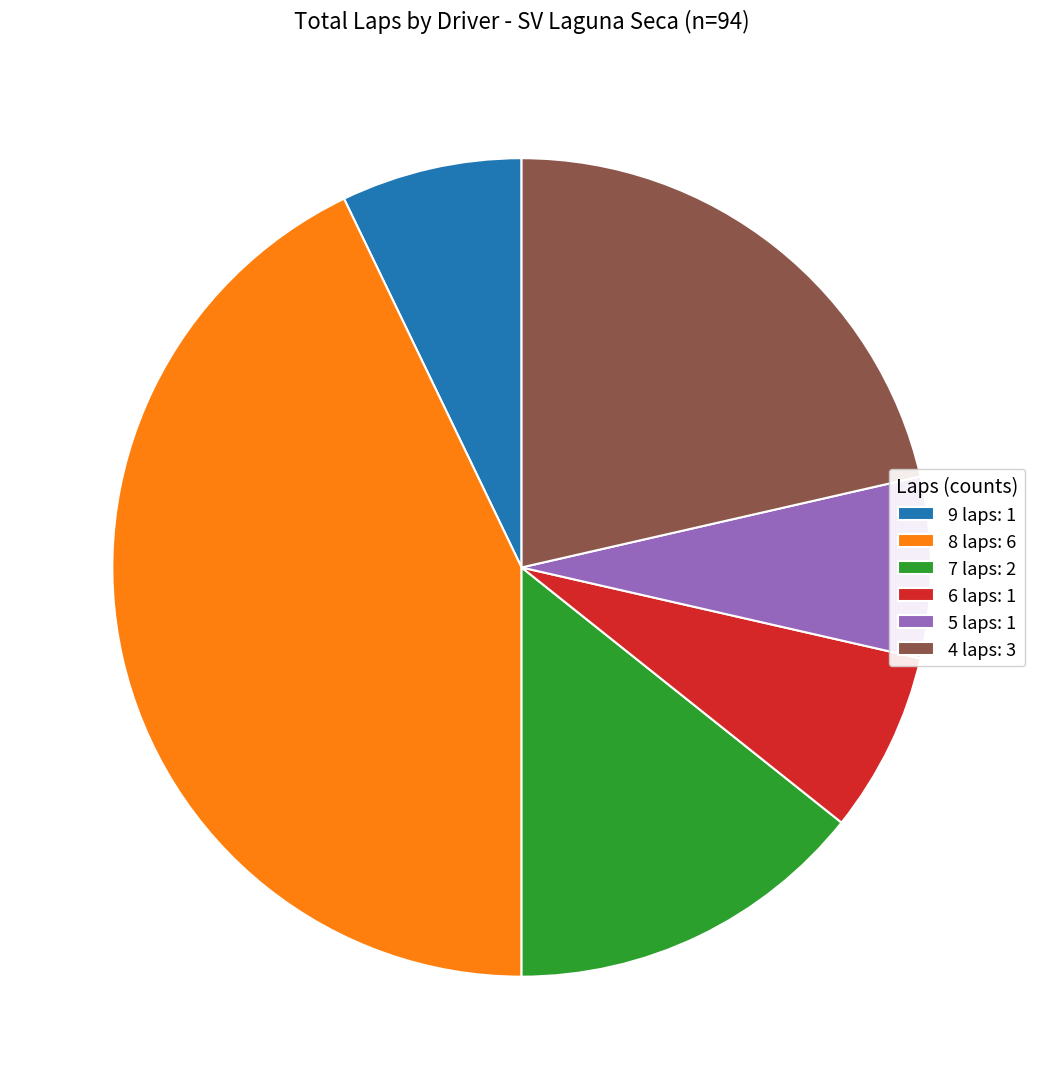

Do 7 laps: 2 and 9 laps: 1 together represent more than half of the pie?

No